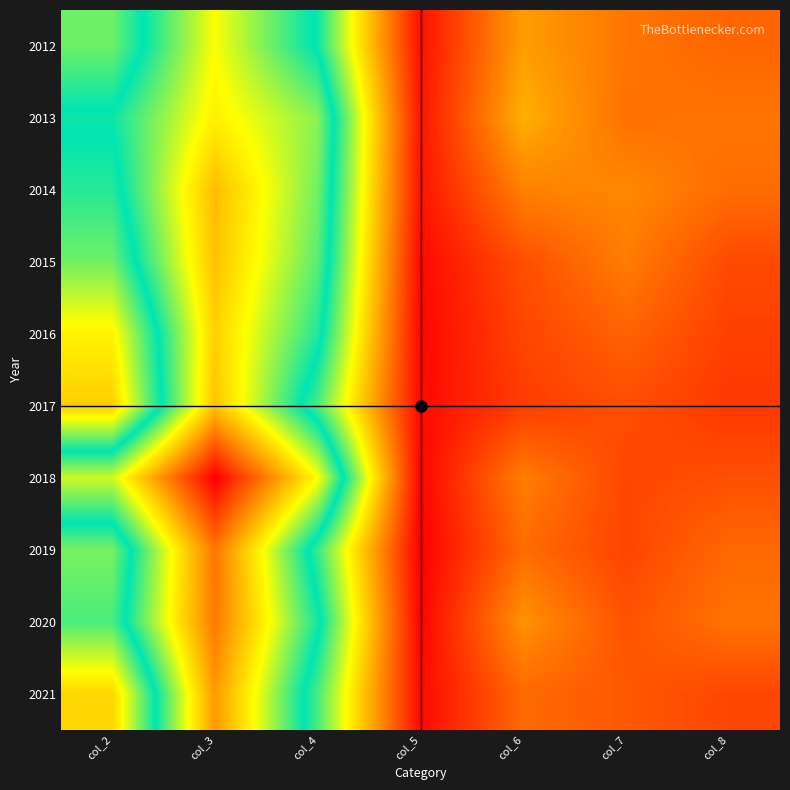

What is the difference between the highest and lowest values at col_3?

422